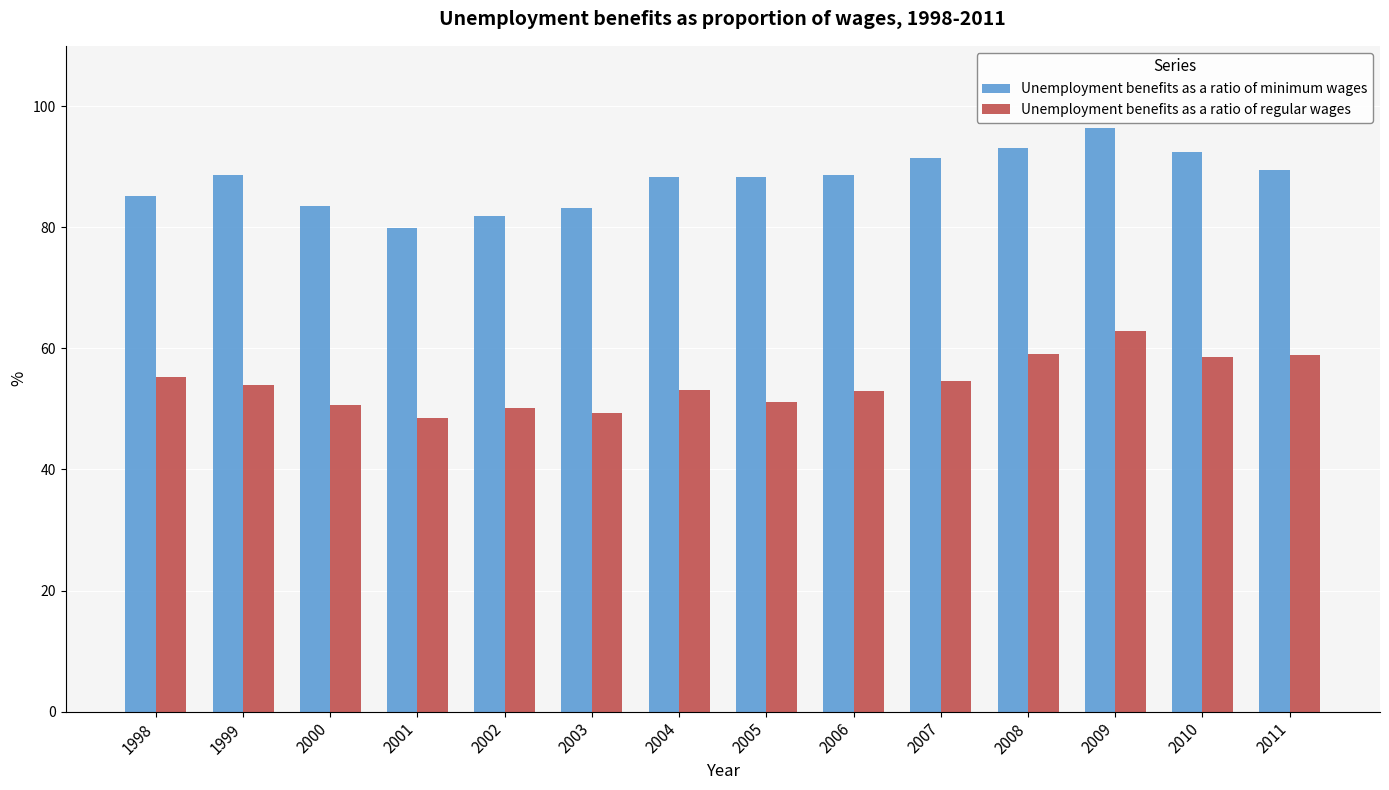

What are all the series names shown in the legend?

Unemployment benefits as a ratio of minimum wages, Unemployment benefits as a ratio of regular wages